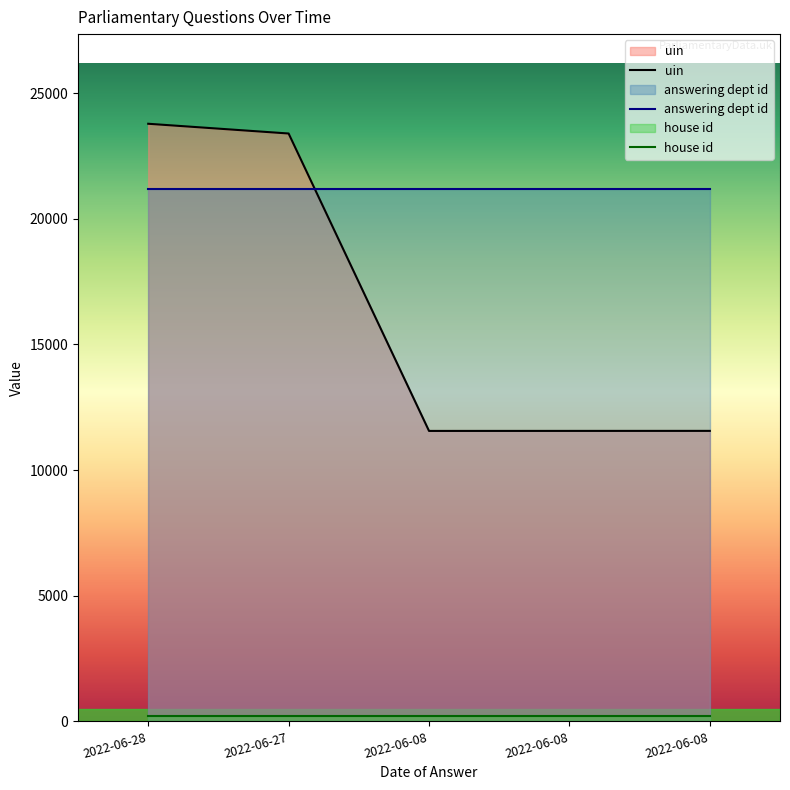

Does the chart display data point markers on the line(s)?

No